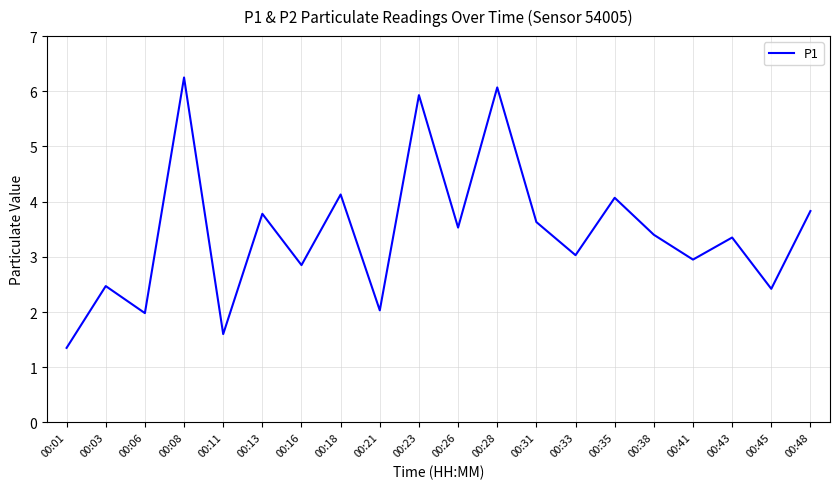

The chart shows a value of 5.9 at 00:23. True or false?

True